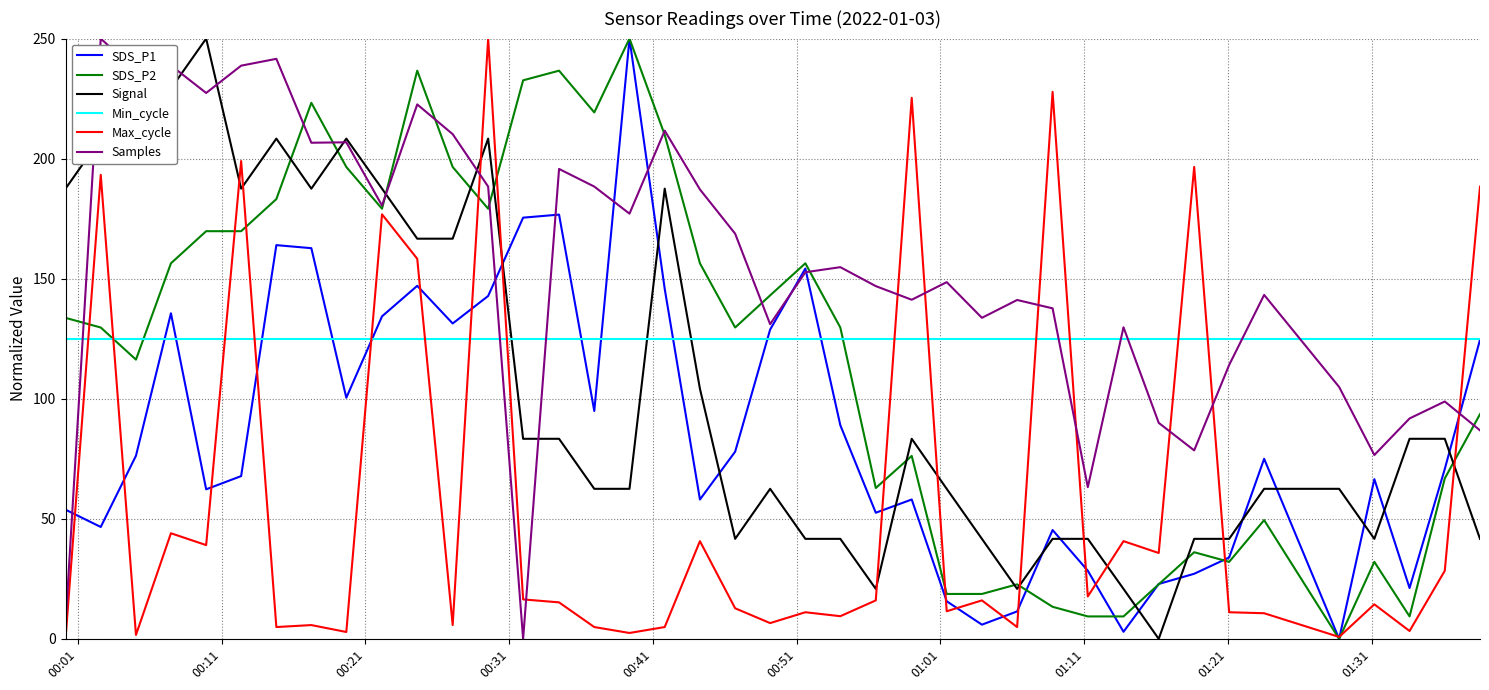

What is the maximum value shown in the chart?

250.0